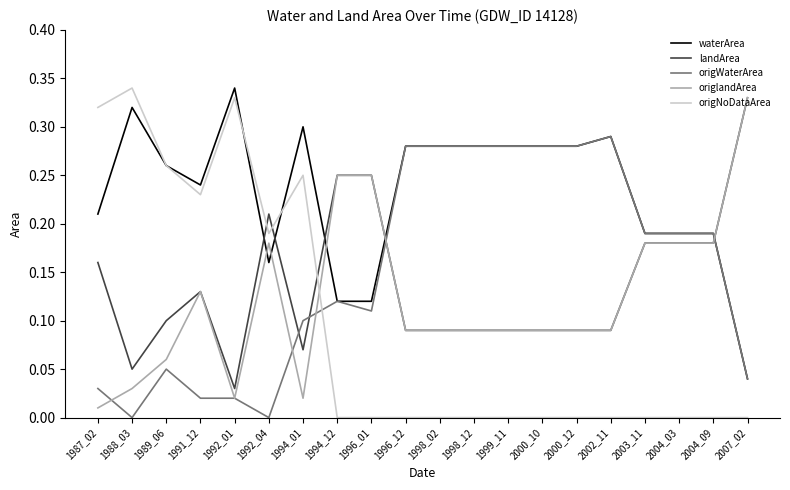

At which label does origWaterArea reach its peak?

2002_11